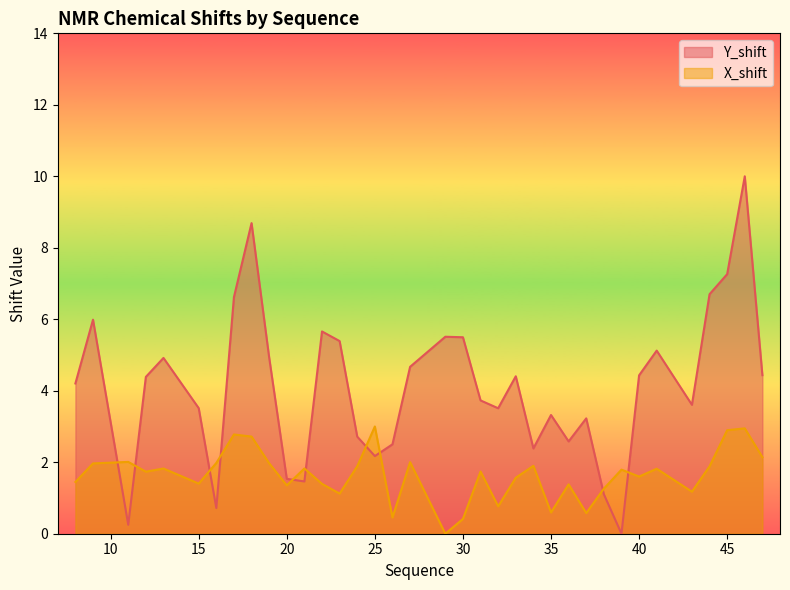

Is the value of X_shift at 27 greater than the value of Y_shift at 13?

No